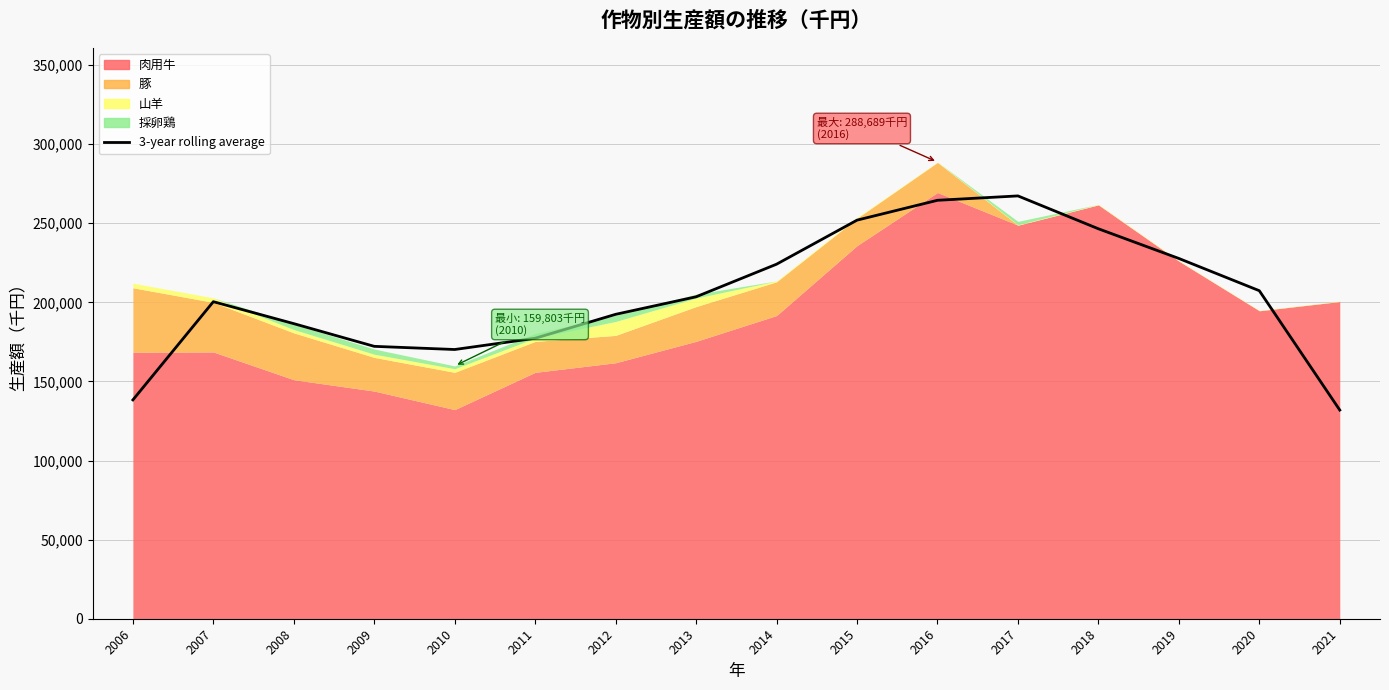

What is the approximate value at 2011?

177288.0